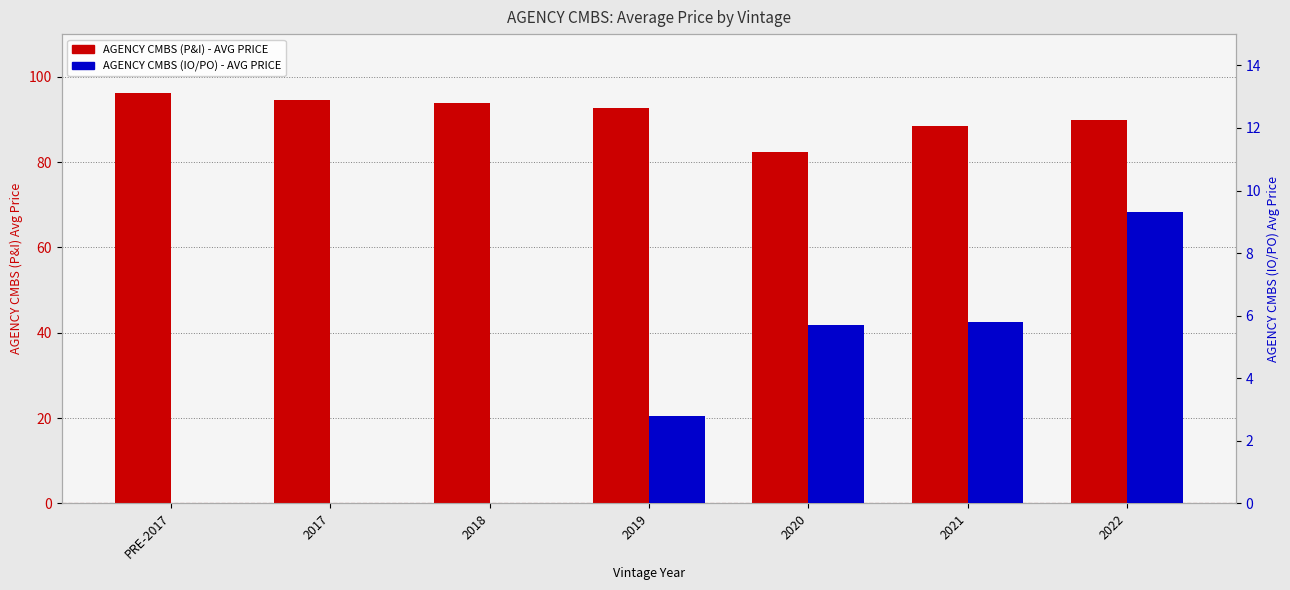

At which label is AGENCY CMBS (IO/PO) - AVG PRICE closest to 4?

2019